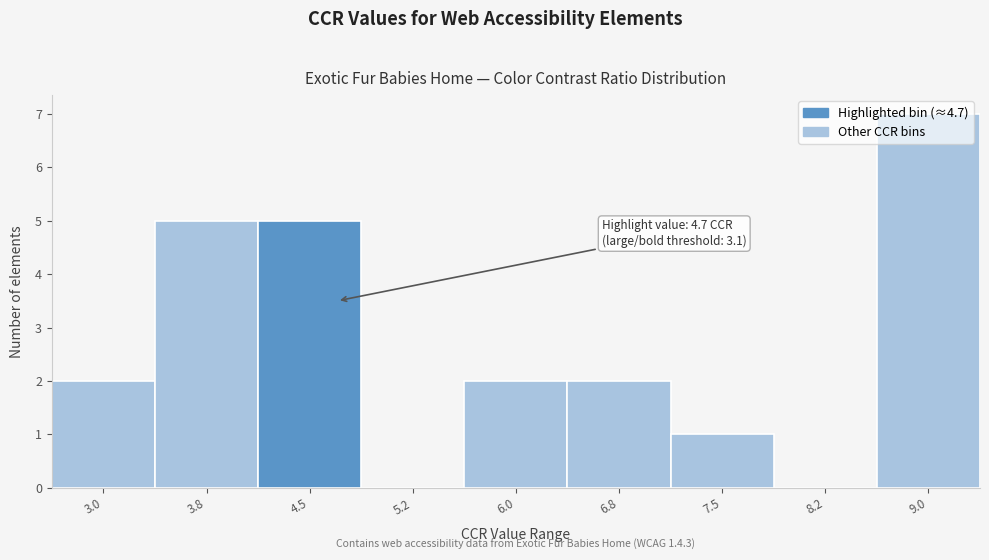

What is the change in value from 3.0 to 4.5?

+3